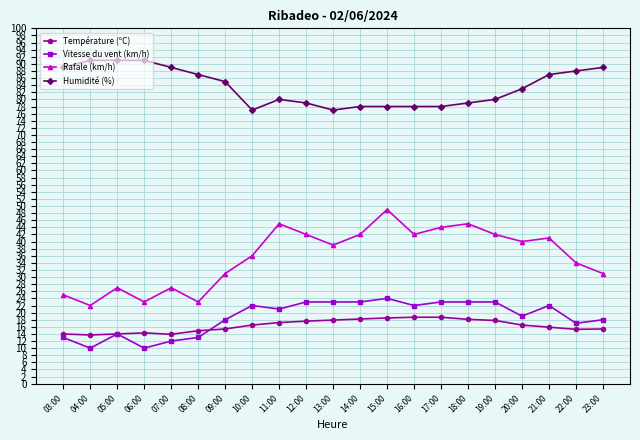

What is the minimum value for Vitesse du vent (km/h)?

10.0